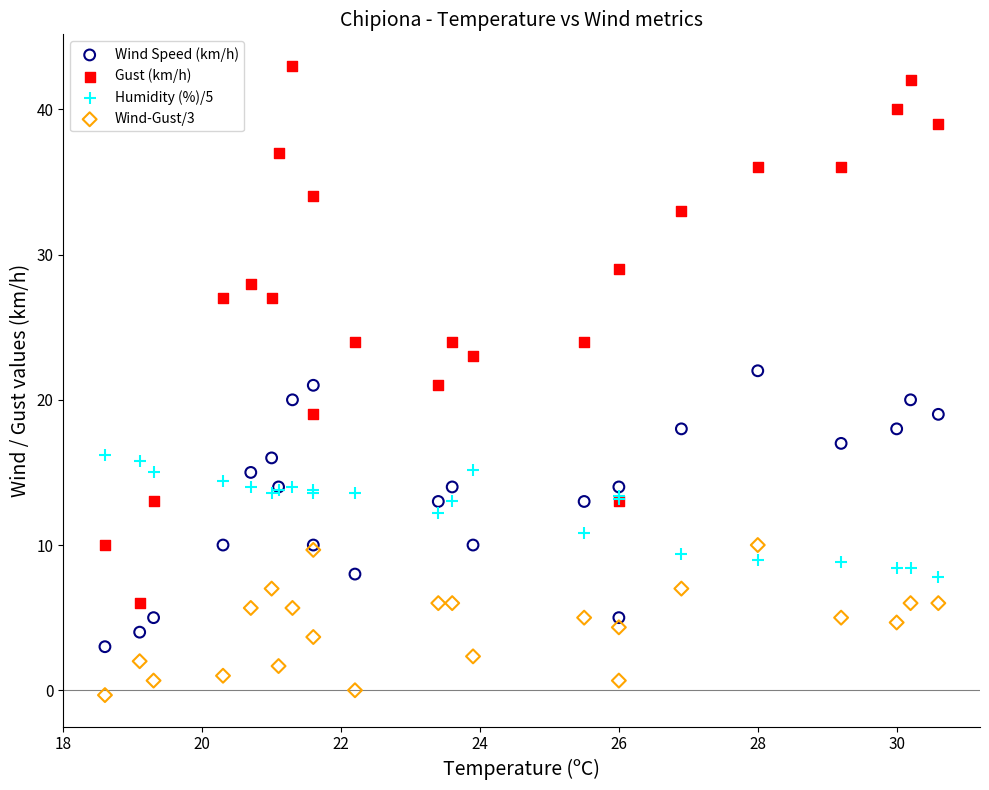

What are all the series names shown in the legend?

Wind Speed (km/h), Gust (km/h), Humidity (%)/5, Wind-Gust/3